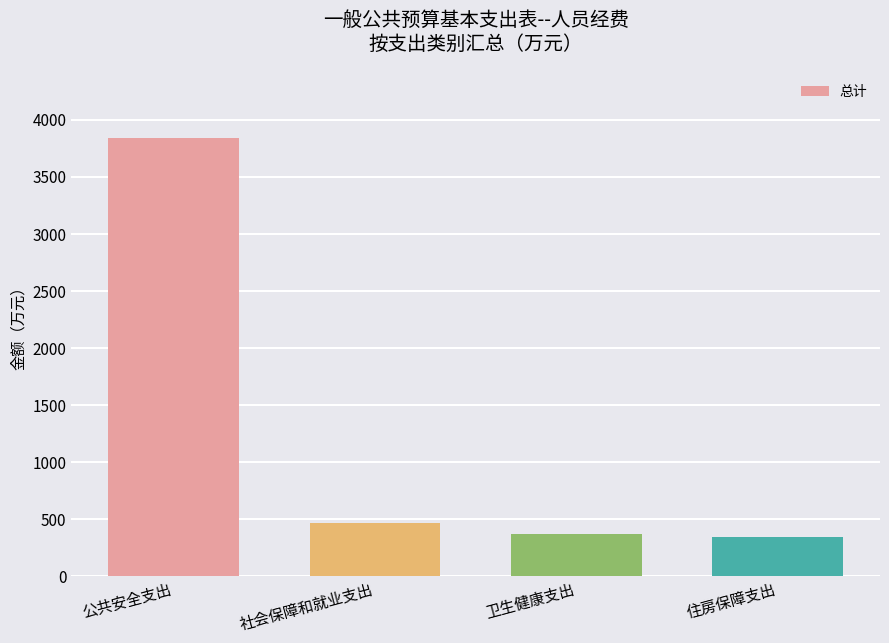

What is the ratio of the value at 公共安全支出 to the value at 卫生健康支出?

10.4